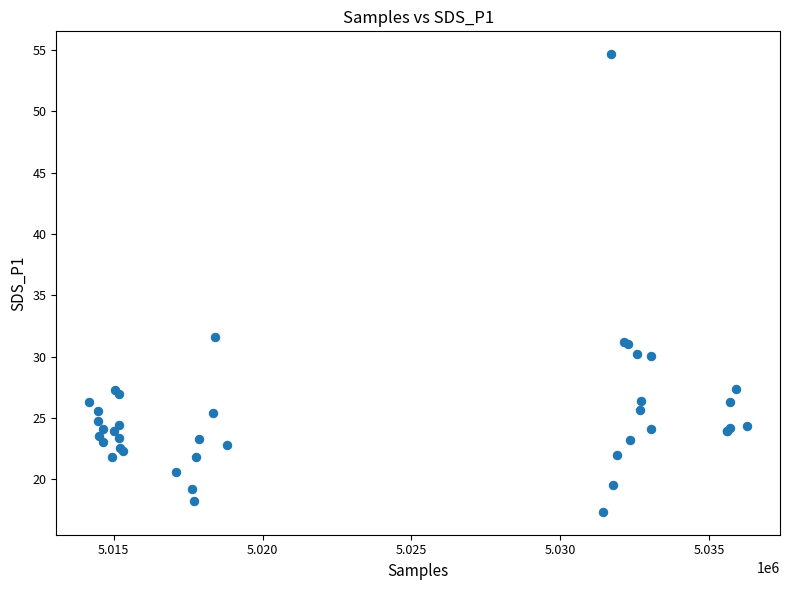

What Y value in the scatter plot is closest to 36?

31.6